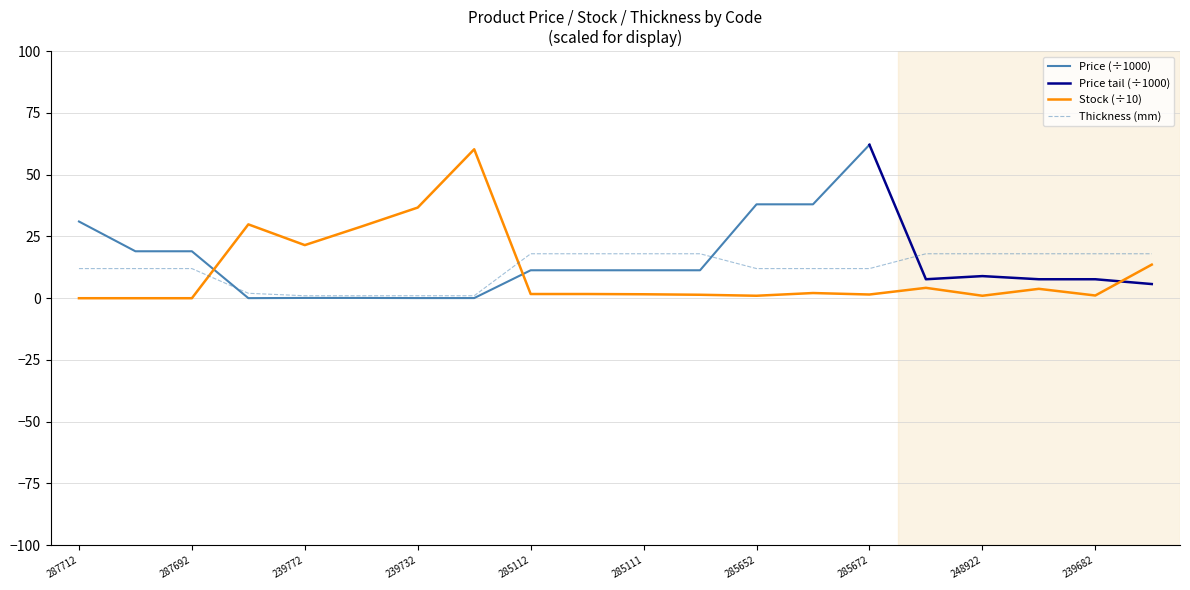

How many intersections are there between Thickness (mm) and Stock (÷10)?

2